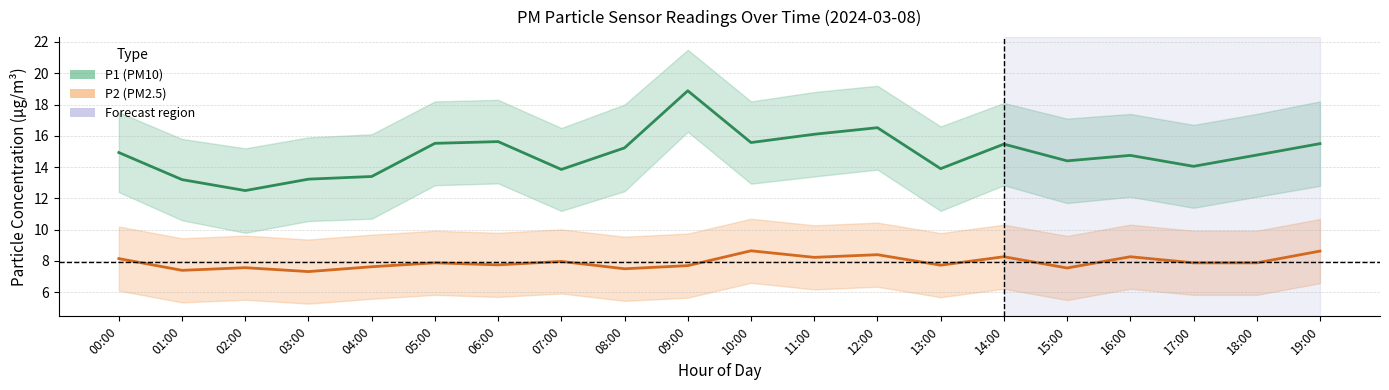

Which series changed the most between 06:00 and 12:00?

P1 (PM10)